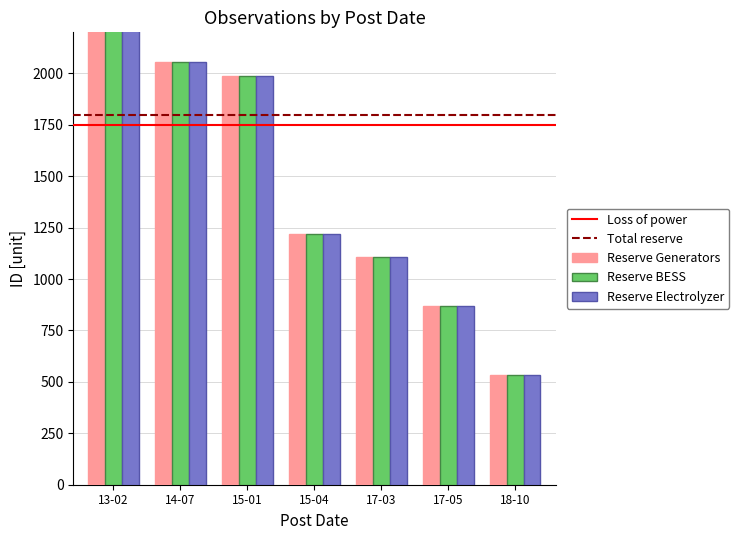

True or false: Reserve BESS has a value of 1218 at 15-04.

True